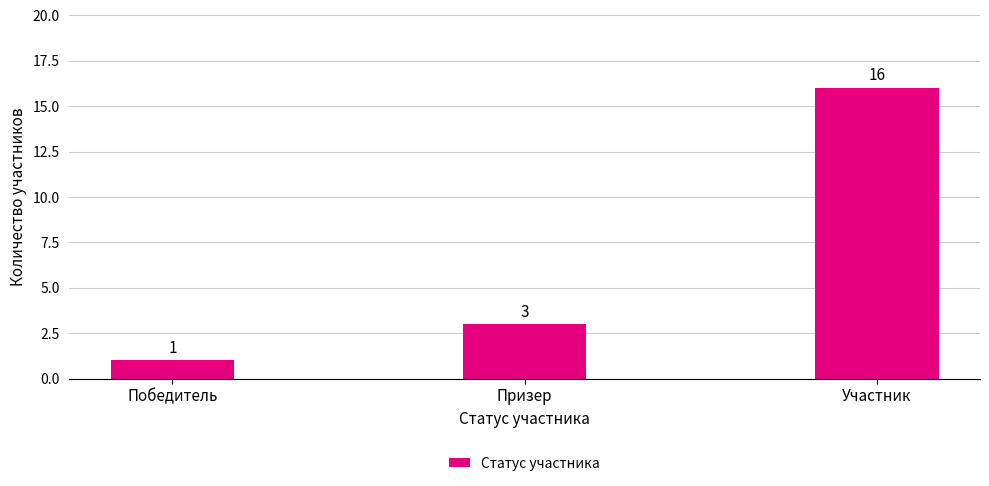

How many values are between 1 and 16?

3